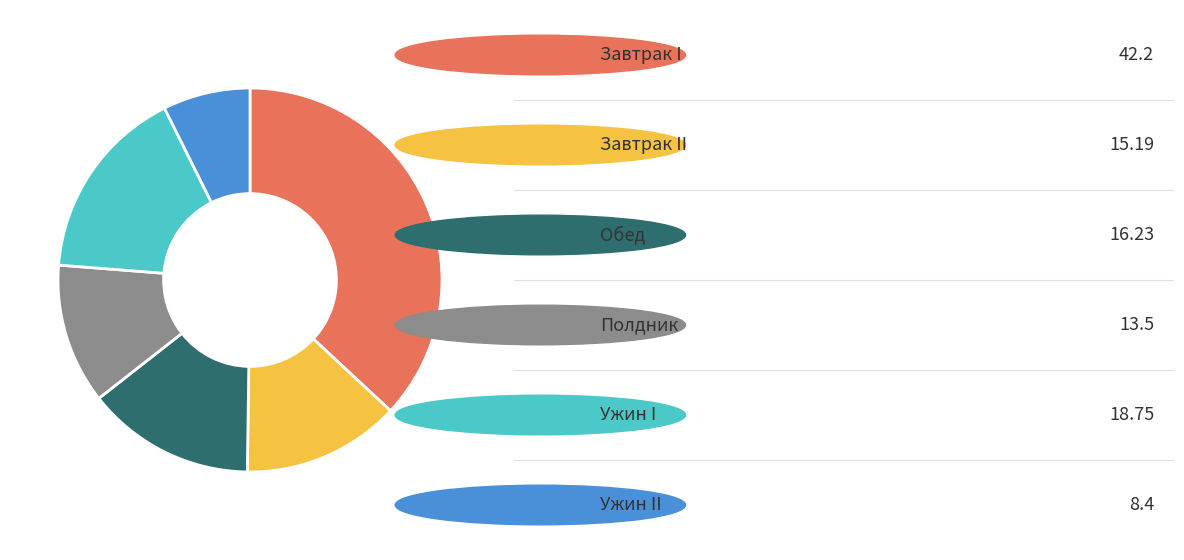

Is there any slice that represents more than half of the pie?

No